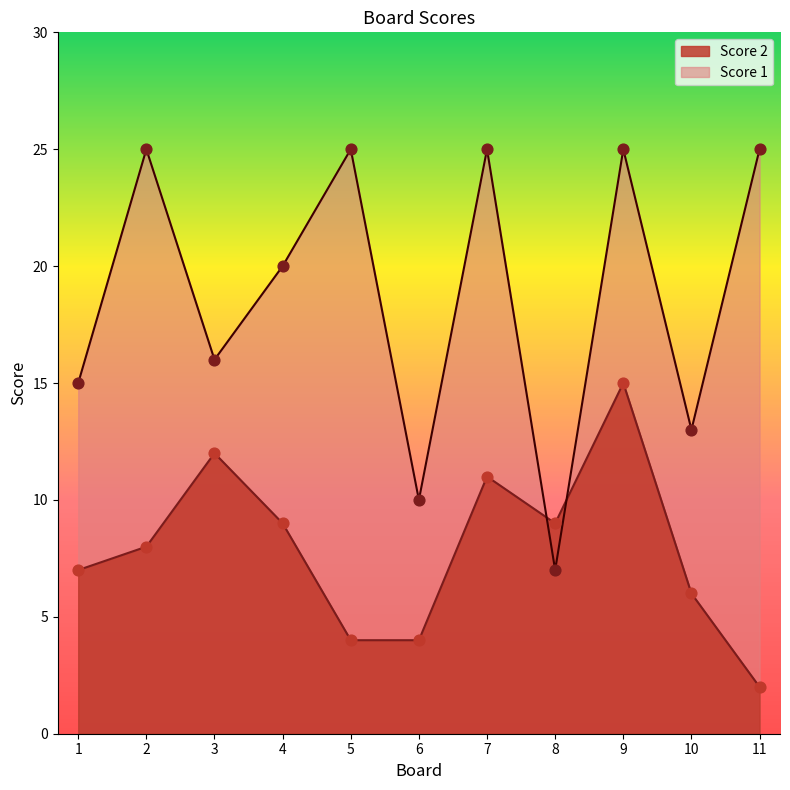

What are all the series names shown in the legend?

Score 2, Score 1